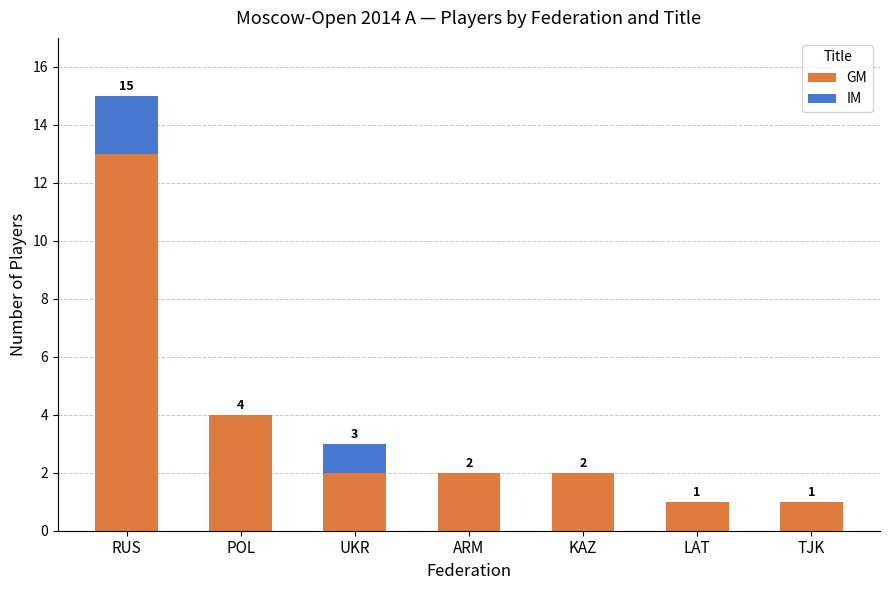

What is the total value across all series at RUS?

15